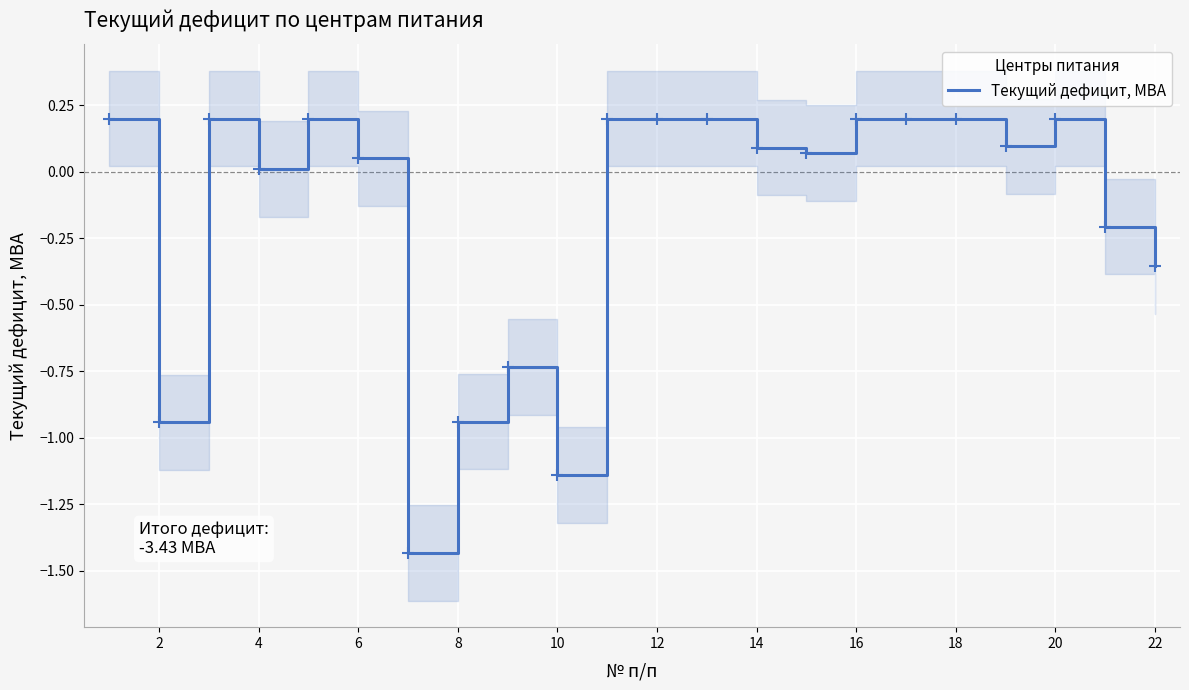

How many points are higher than both their immediate neighbors (excluding endpoints)?

4